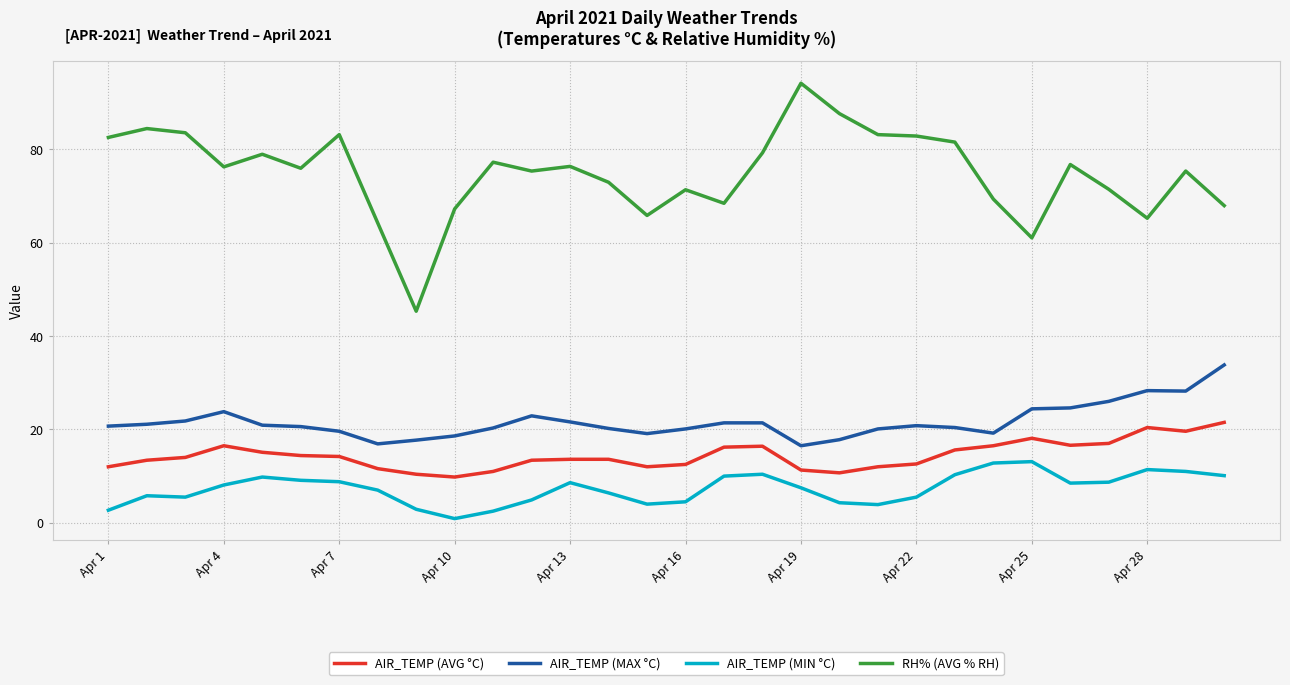

What is the maximum value for AIR_TEMP (MAX °C)?

33.8